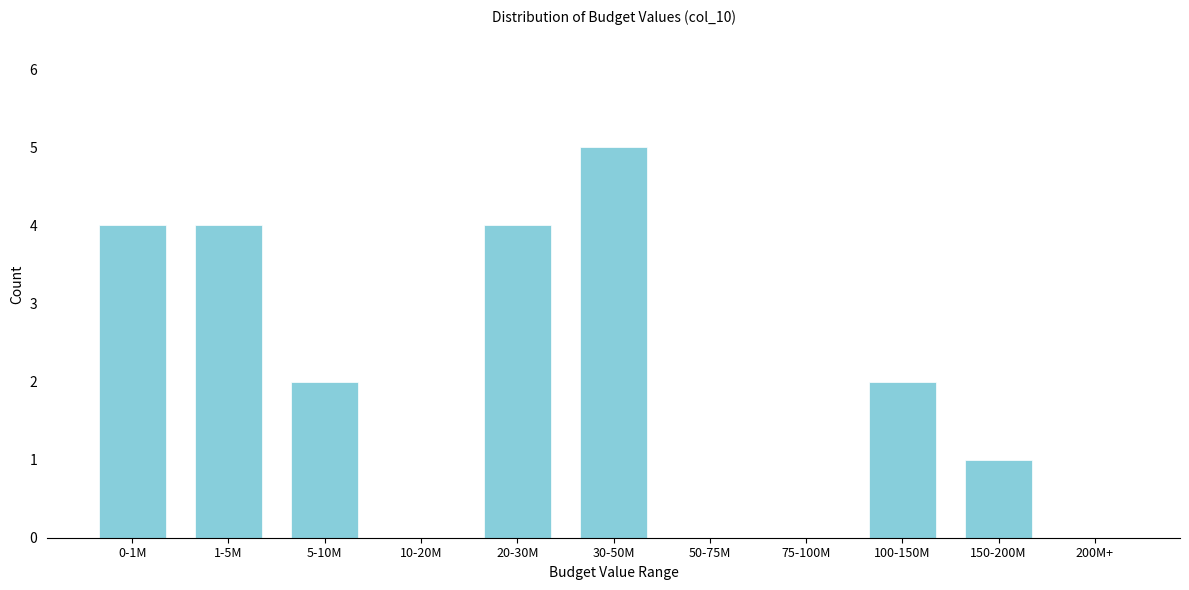

Reading right to left, what are all the values shown in this chart?

200M+=0	150-200M=1	100-150M=2	75-100M=0	50-75M=0	30-50M=5	20-30M=4	10-20M=0	5-10M=2	1-5M=4	0-1M=4